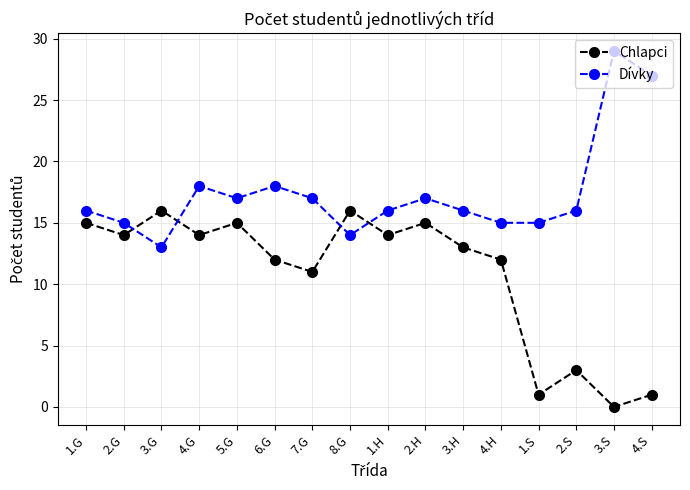

What is the highest value of the Dívky series?

29